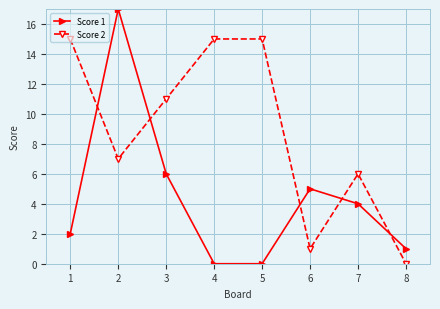

What is the sum of all Score 1 values?

35